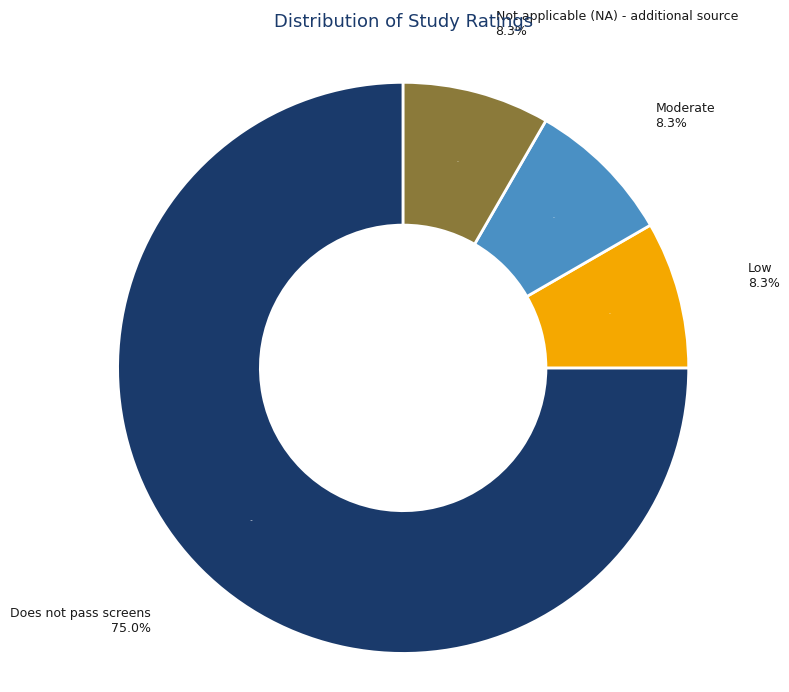

To the nearest percent, what portion does Moderate represent?

8%